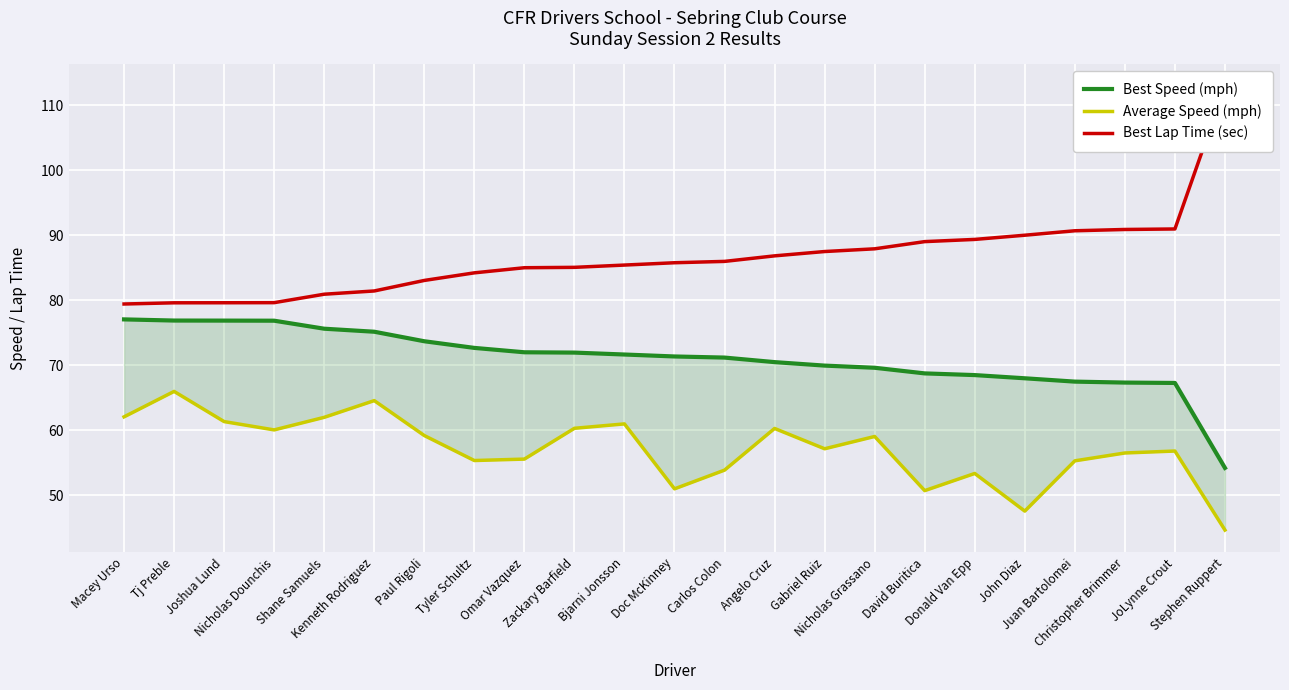

Which series changed the most between Zackary Barfield and Doc McKinney?

Average Speed (mph)